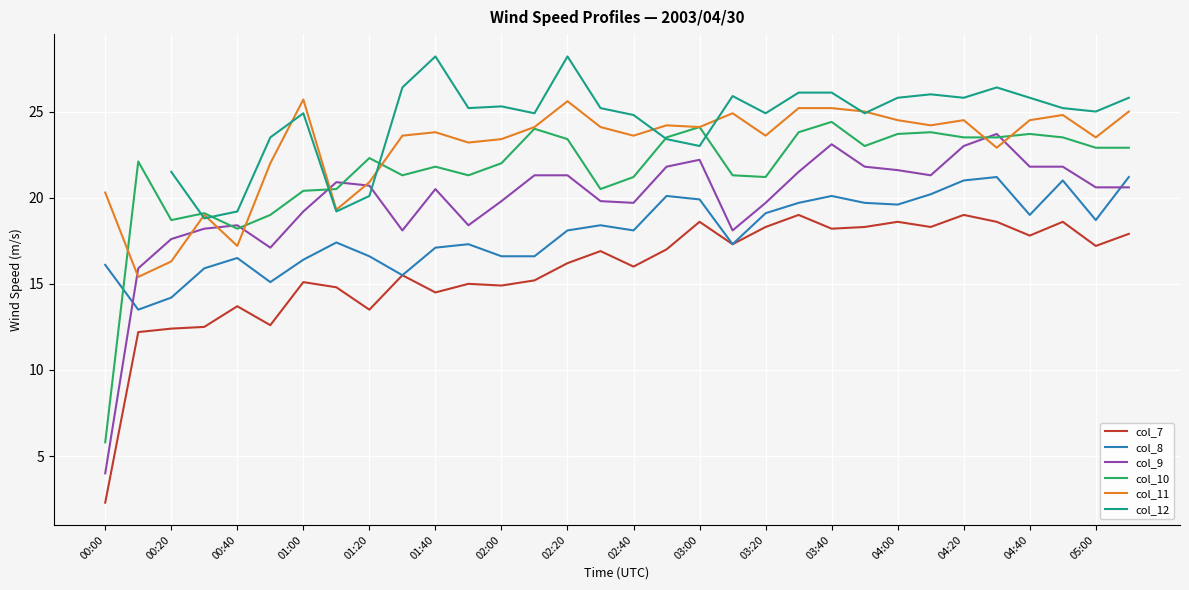

True or false: col_7 and col_11 cross at least once.

False